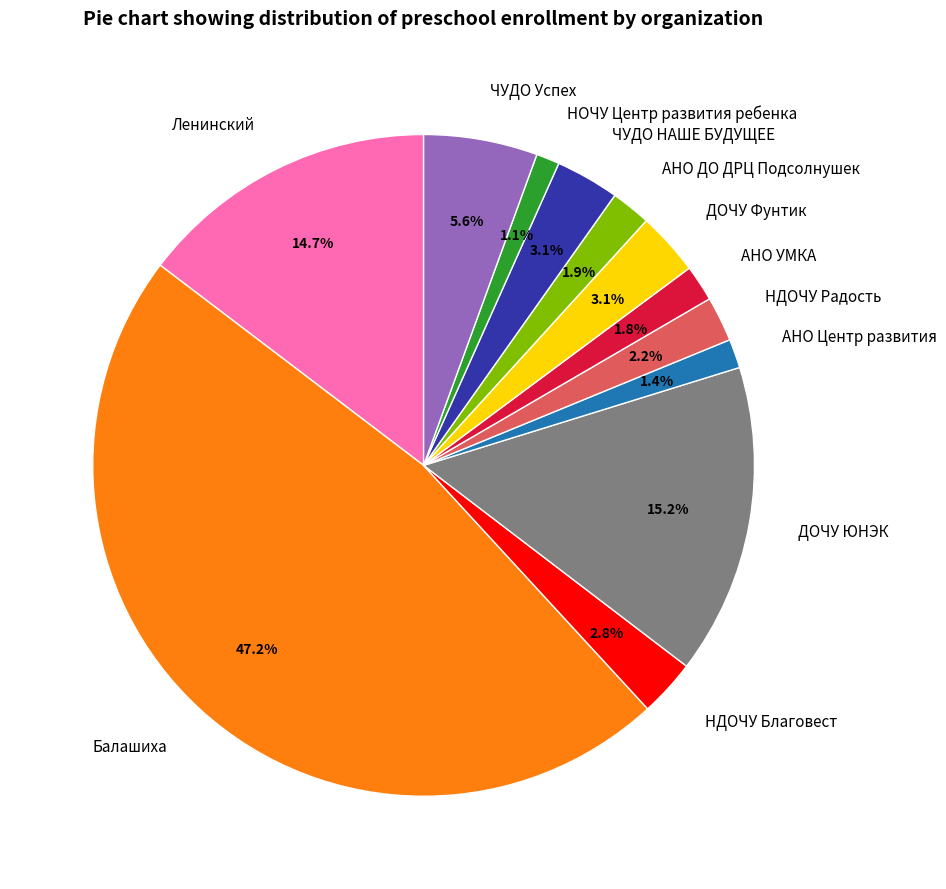

Between ЧУДО Успех and АНО ДО ДРЦ Подсолнушек, which is larger?

ЧУДО Успех